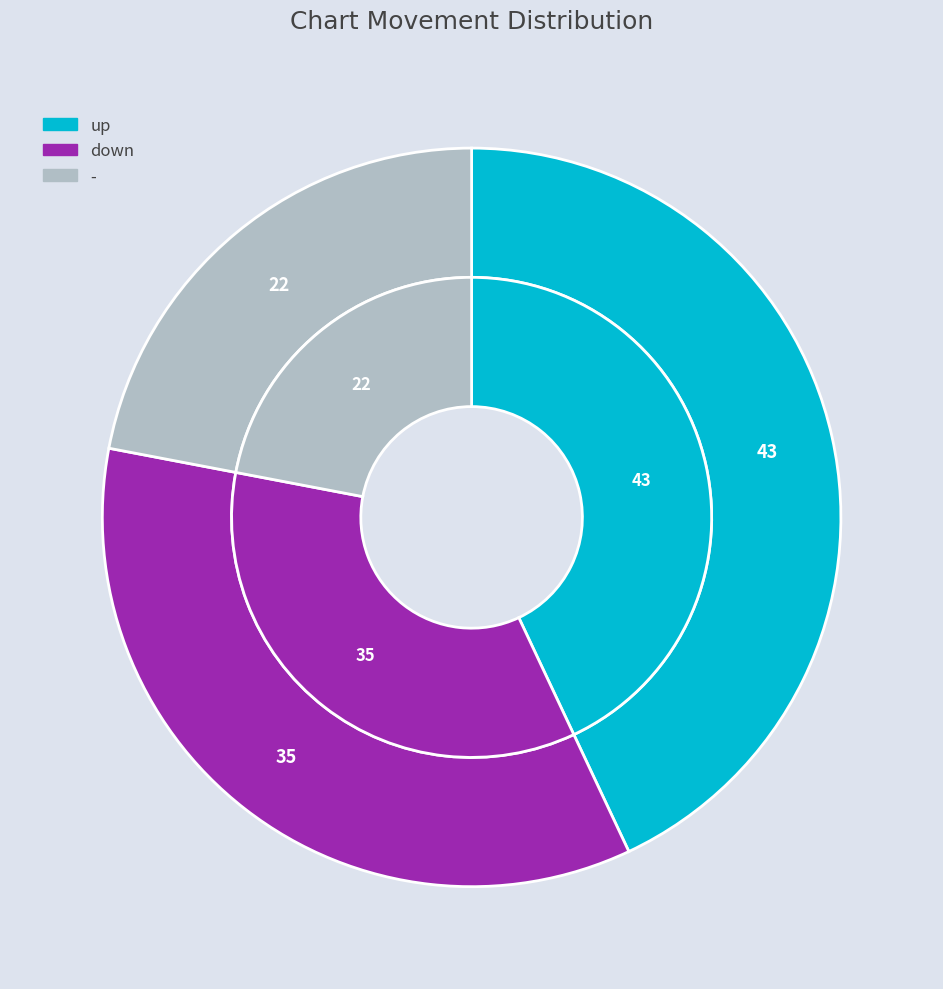

What percentage is the - slice, to the nearest percent?

22%